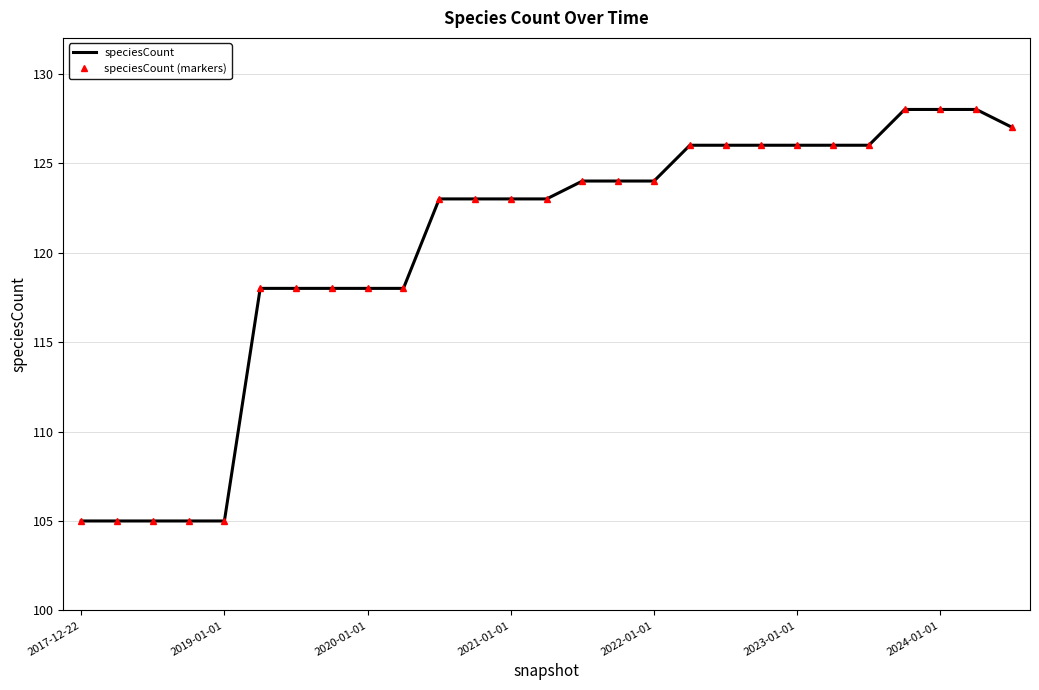

True or false: speciesCount and speciesCount (markers) cross at least once.

False